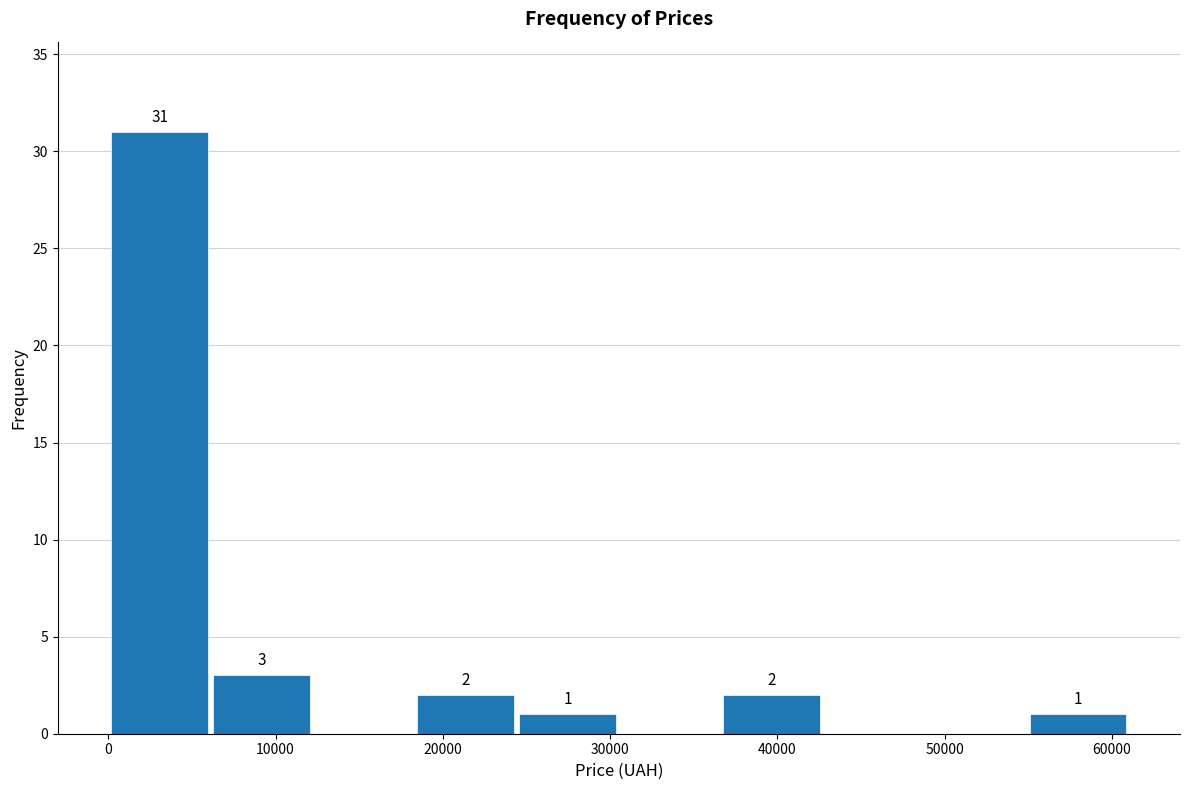

Which range on the x-axis has the tallest bar?

0 to 6000